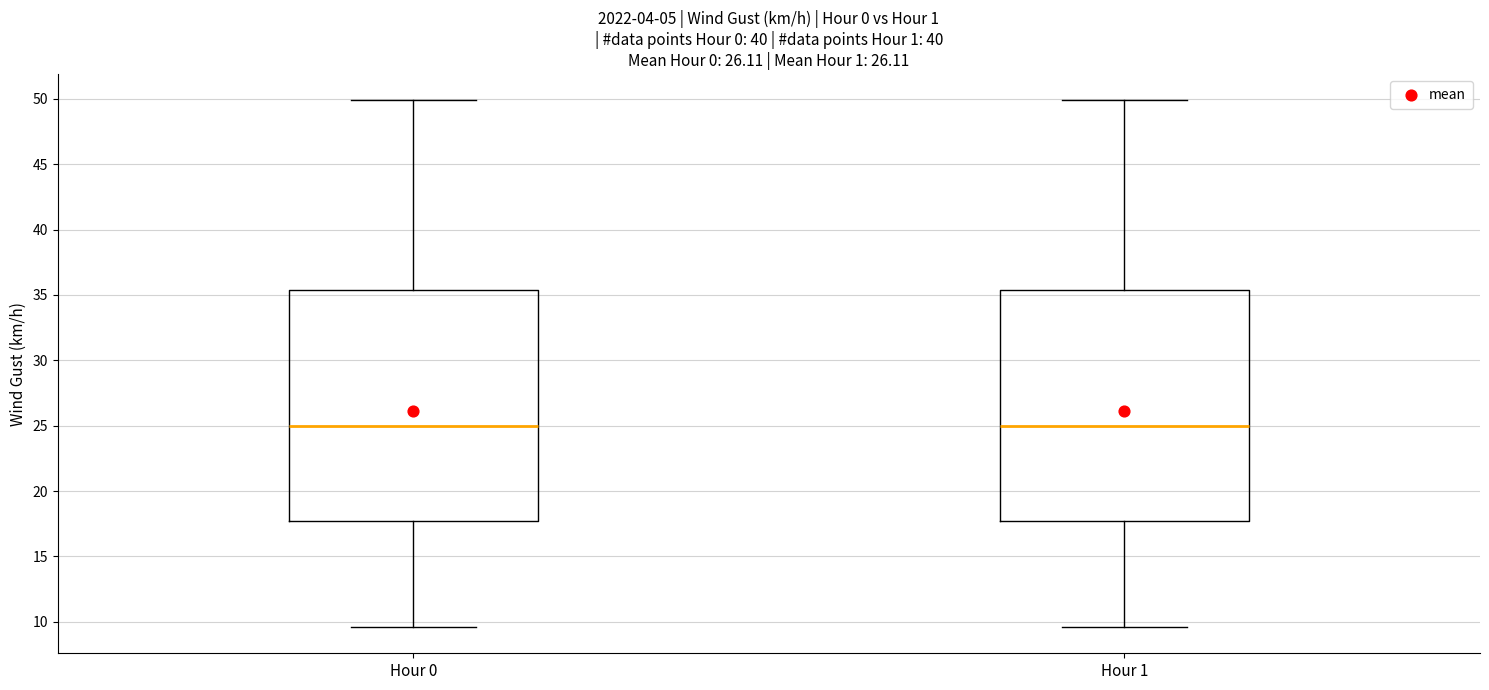

Reading left to right, read every box against the y-axis: the position of its median line, the range the box covers, and the ends of its whiskers. The values are not printed on the chart, so give them approximately, as read against the axis.

Hour 0: median 25.0, box 17.5 to 35.5, whiskers 9.5 to 50.0
Hour 1: median 25.0, box 17.5 to 35.5, whiskers 9.5 to 50.0